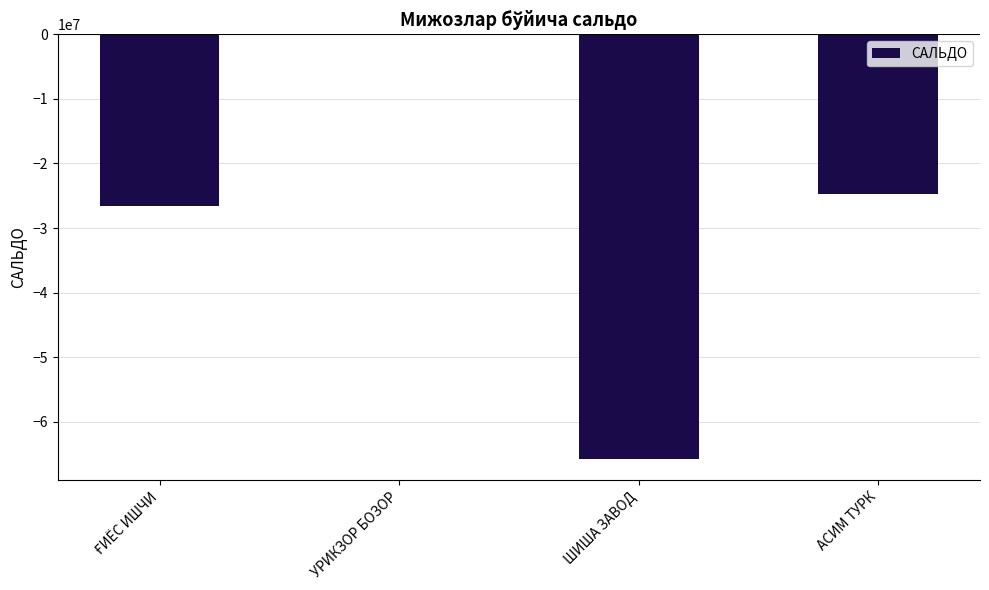

What is the sum of all values?

-117192770